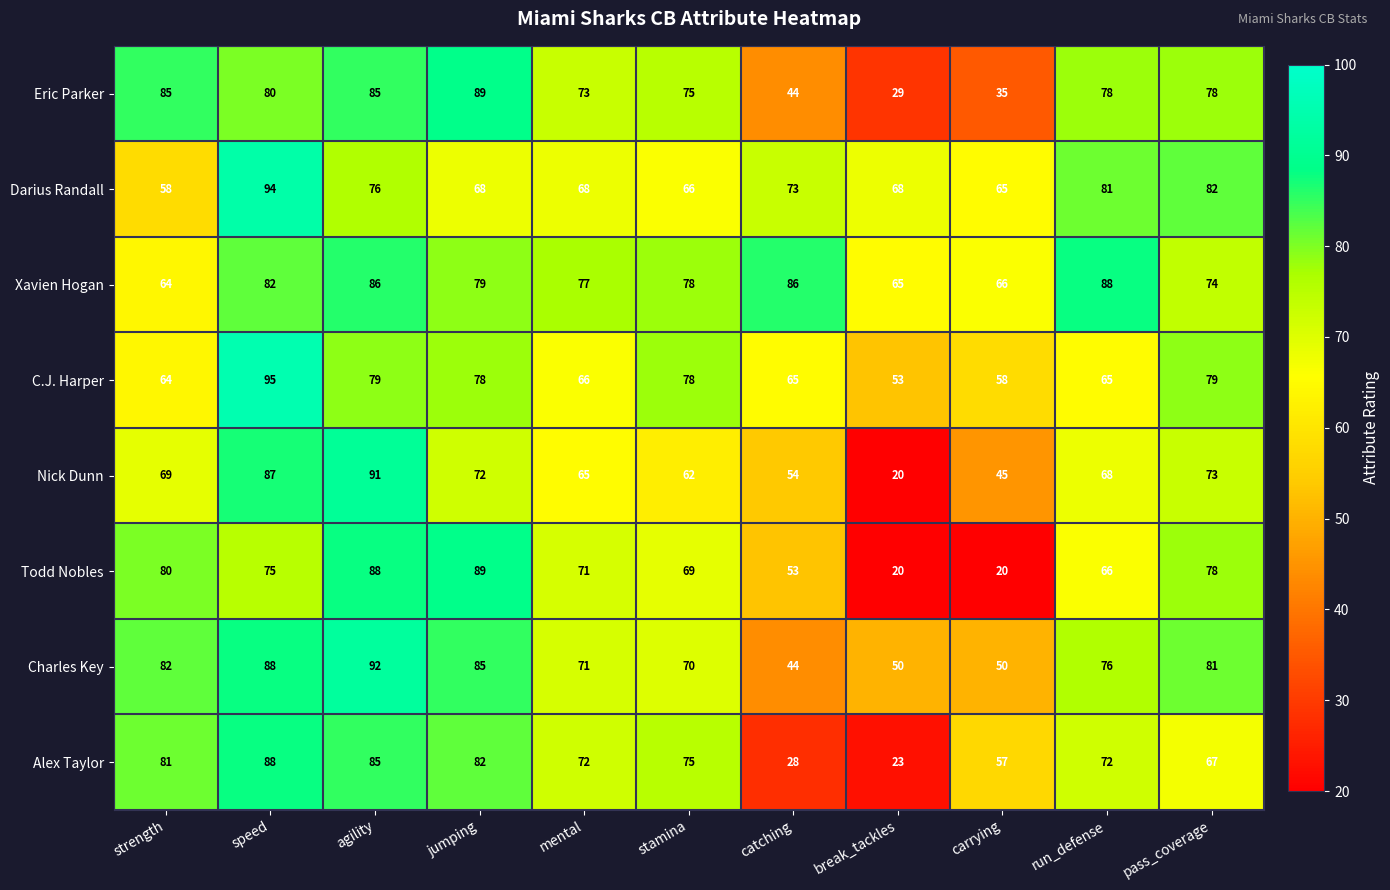

What is the sum of all Nick Dunn values?

706